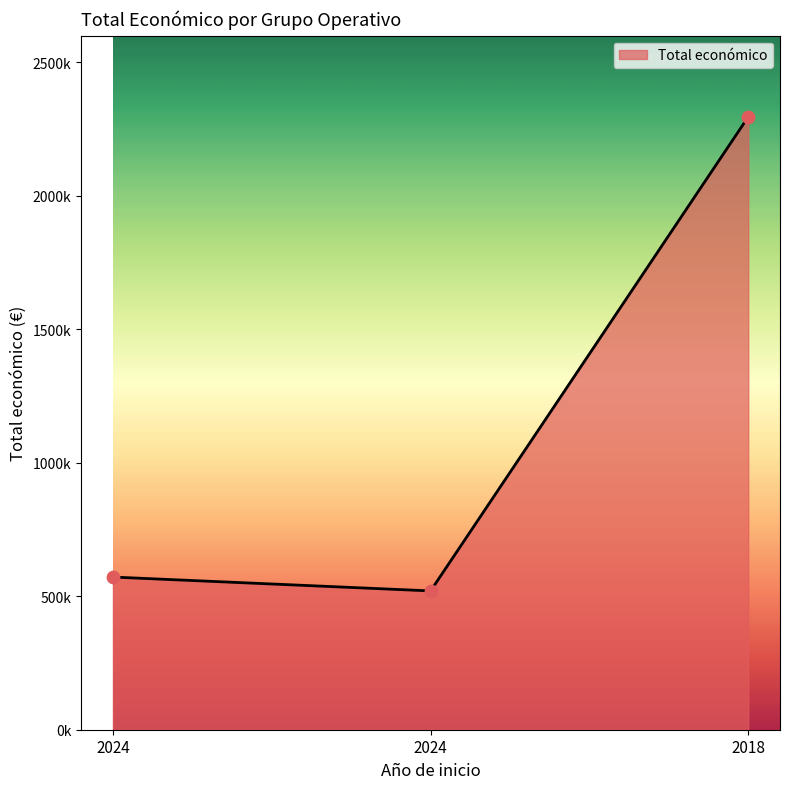

What is the ratio of the value at 2018 to the value at 2024?

4.4